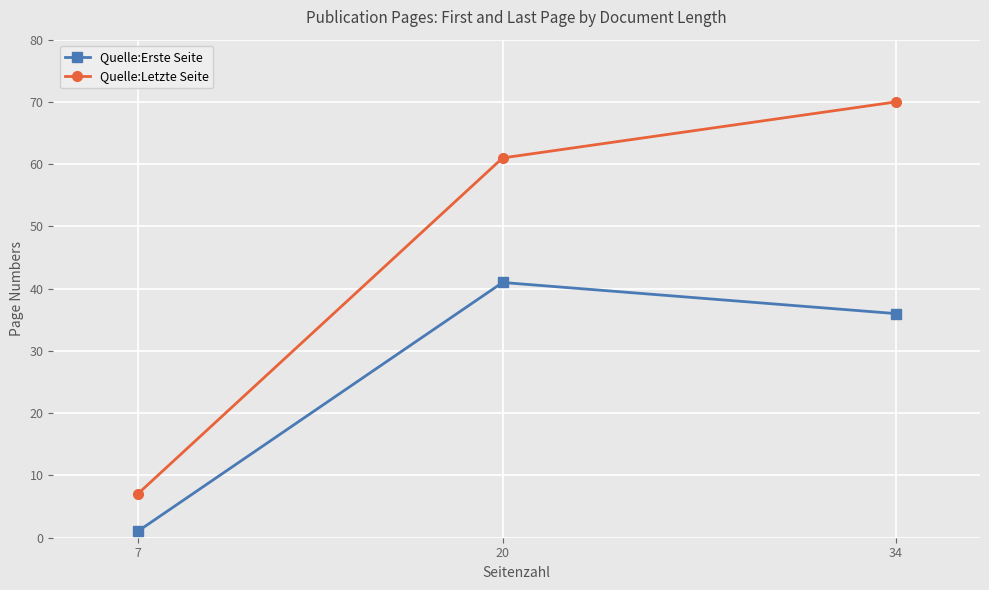

Rank the series at 7 from highest to lowest value.

Quelle:Letzte Seite, Quelle:Erste Seite